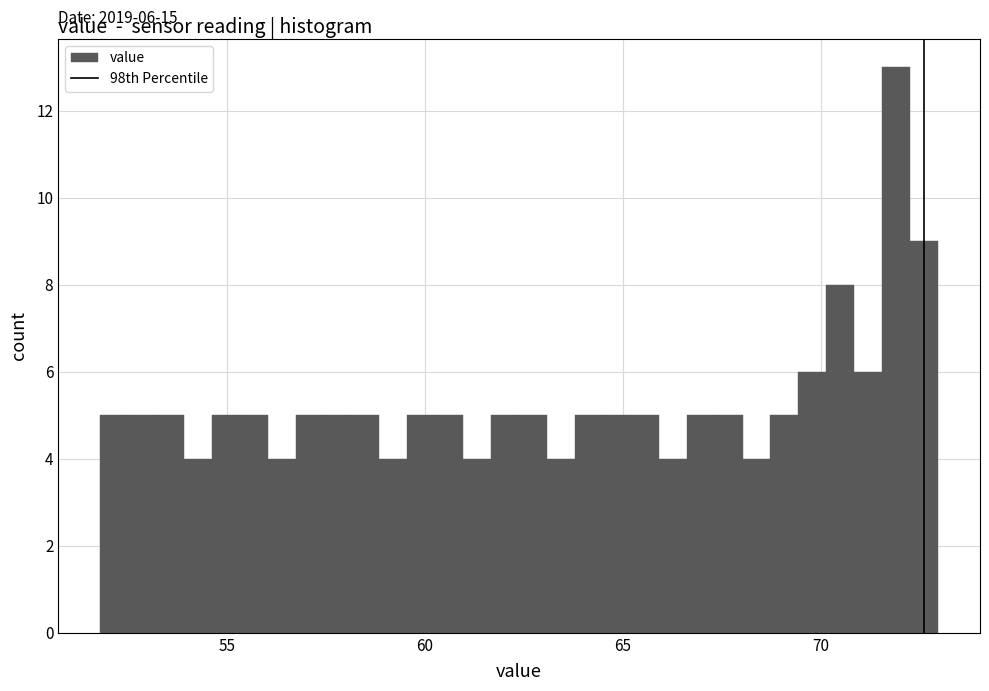

Read against the x-axis, roughly where is the centre of the tallest bar?

72.0